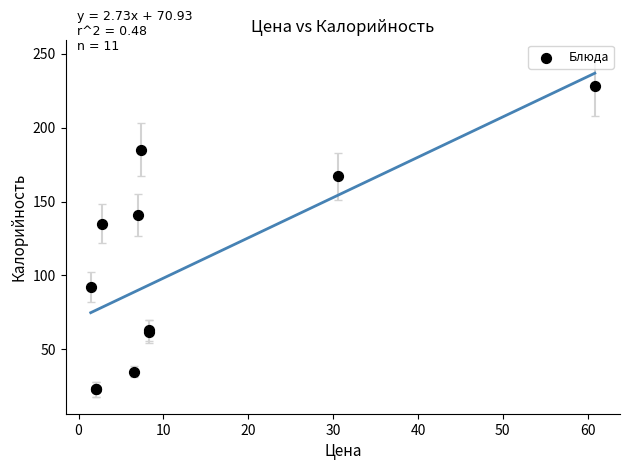

What Y value in the scatter plot is closest to 125?

135